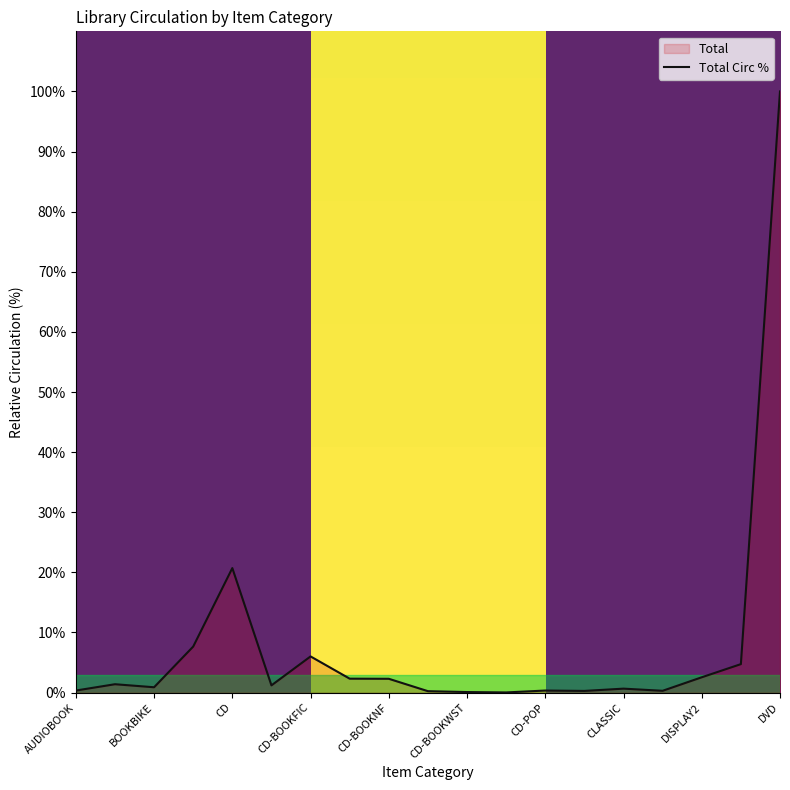

What is the average value?

8.0